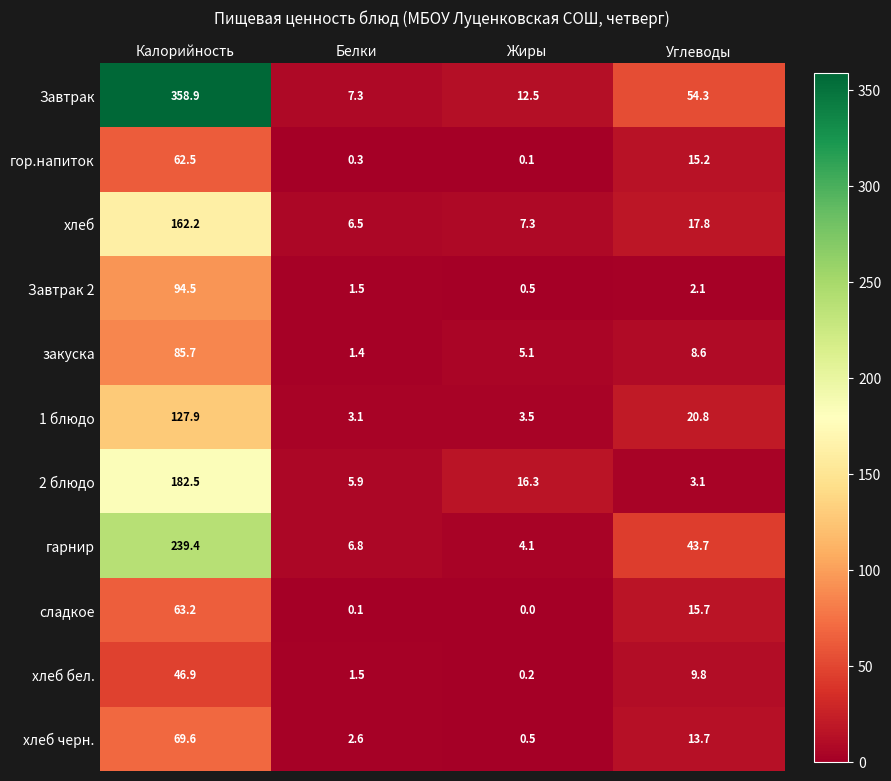

At which category is the sum across all series the highest?

Калорийность